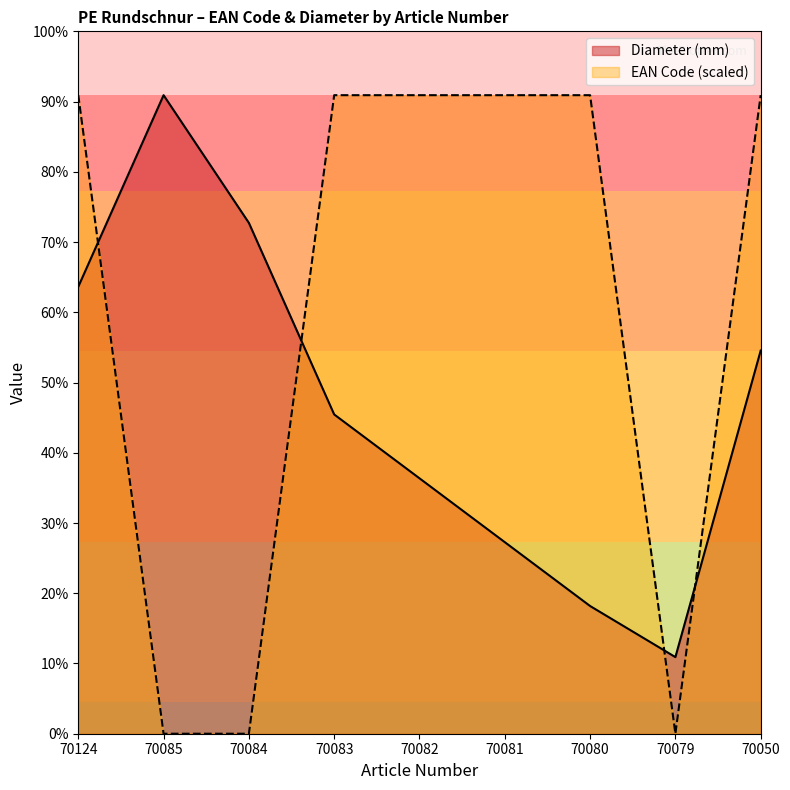

Does the chart display data point markers on the line(s)?

No